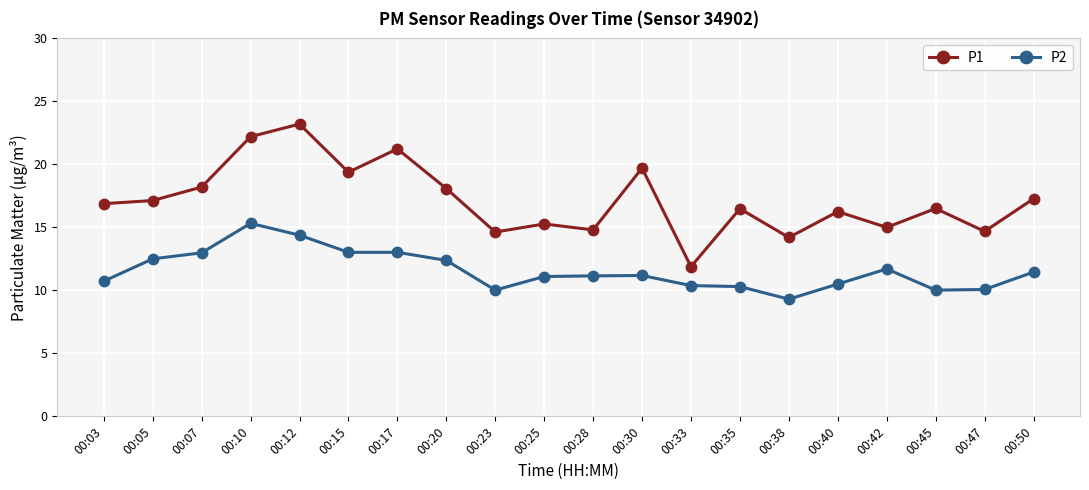

What is the spread (max minus min) of values at 00:42?

3.3